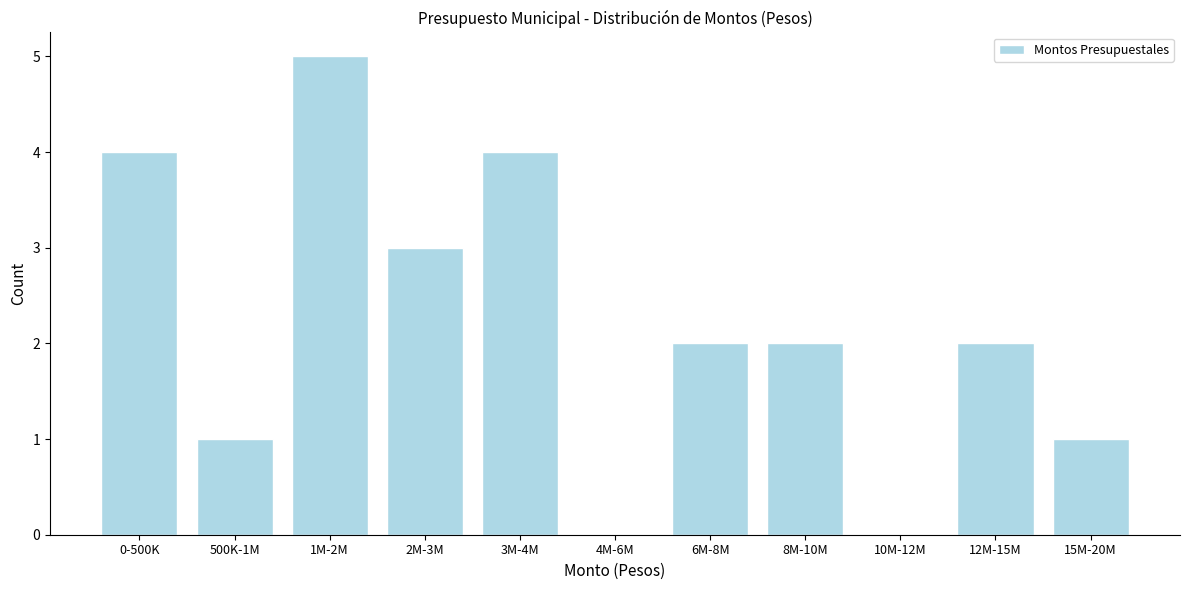

Reading left to right, what are all the values shown in this chart?

0-500K=4	500K-1M=1	1M-2M=5	2M-3M=3	3M-4M=4	4M-6M=0	6M-8M=2	8M-10M=2	10M-12M=0	12M-15M=2	15M-20M=1